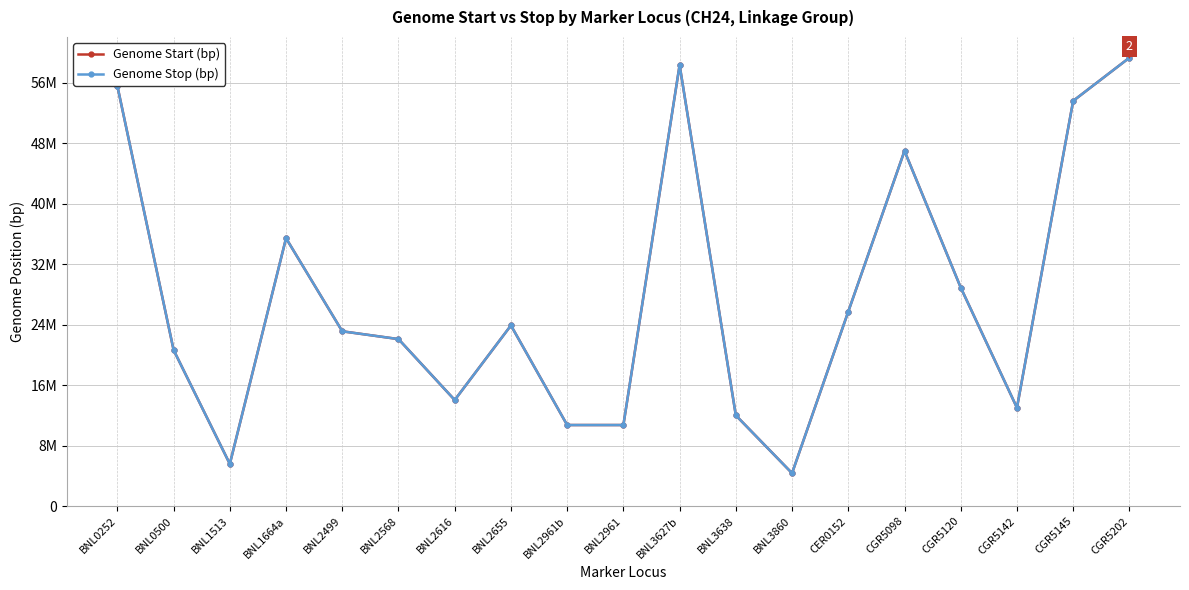

True or false: Genome Stop (bp) and Genome Start (bp) intersect in this chart.

False